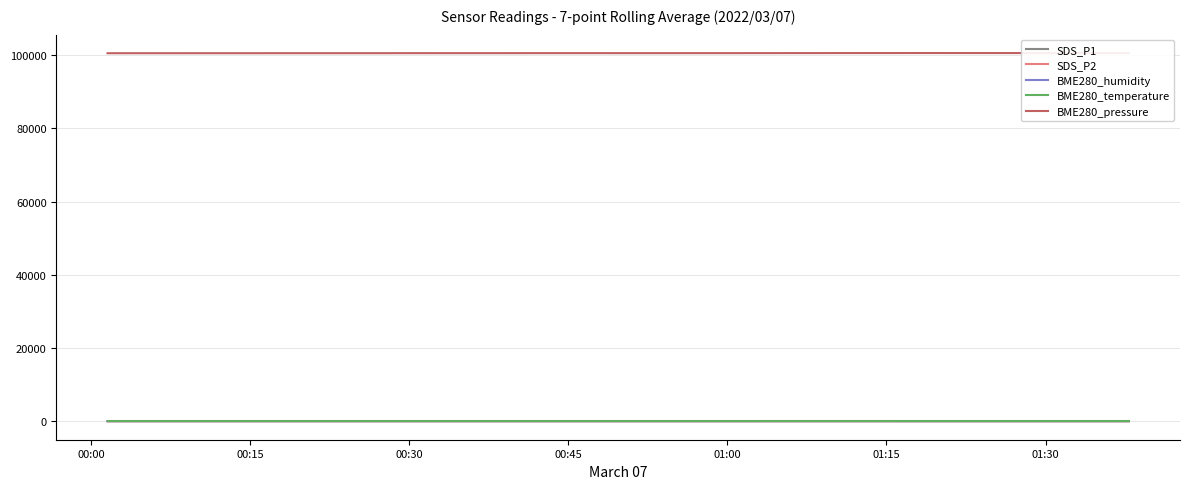

True or false: BME280_humidity and BME280_pressure cross at least once.

False